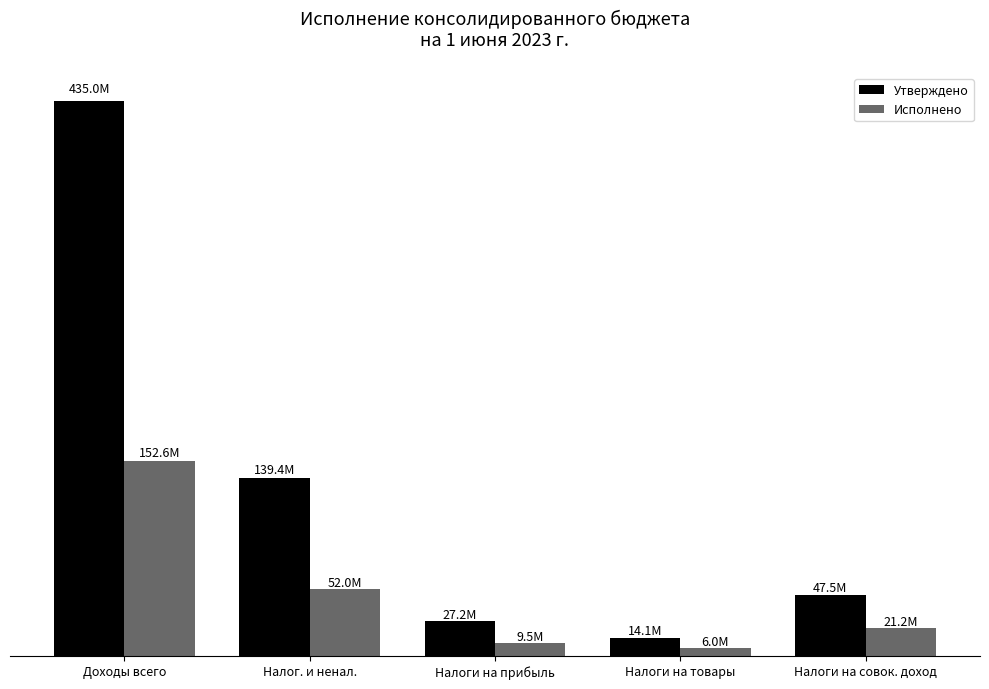

Reading left to right, transcribe all the data shown in this chart.

Утверждено: Доходы всего=434994686.0	Налог. и ненал.=139367400.0	Налоги на прибыль=27180000.0	Налоги на товары=14079400.0	Налоги на совок. доход=47480000.0
Исполнено: Доходы всего=152642549.9	Налог. и ненал.=52013054.0	Налоги на прибыль=9476458.8	Налоги на товары=6013559.7	Налоги на совок. доход=21247858.0